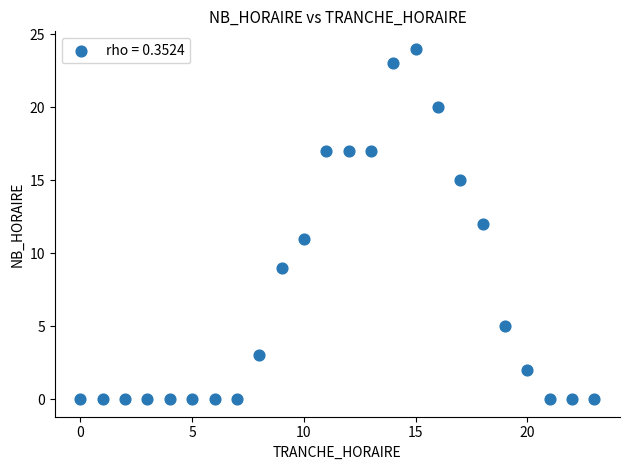

What is the range of X values (max minus min)?

23